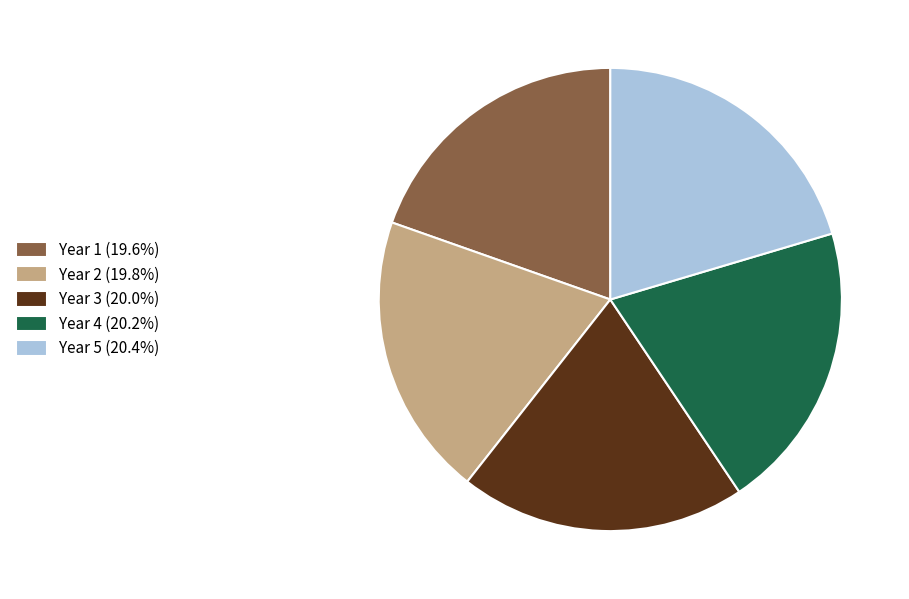

What is the ratio of the value at Year 4 (20.2%) to the value at Year 2 (19.8%)?

1.0